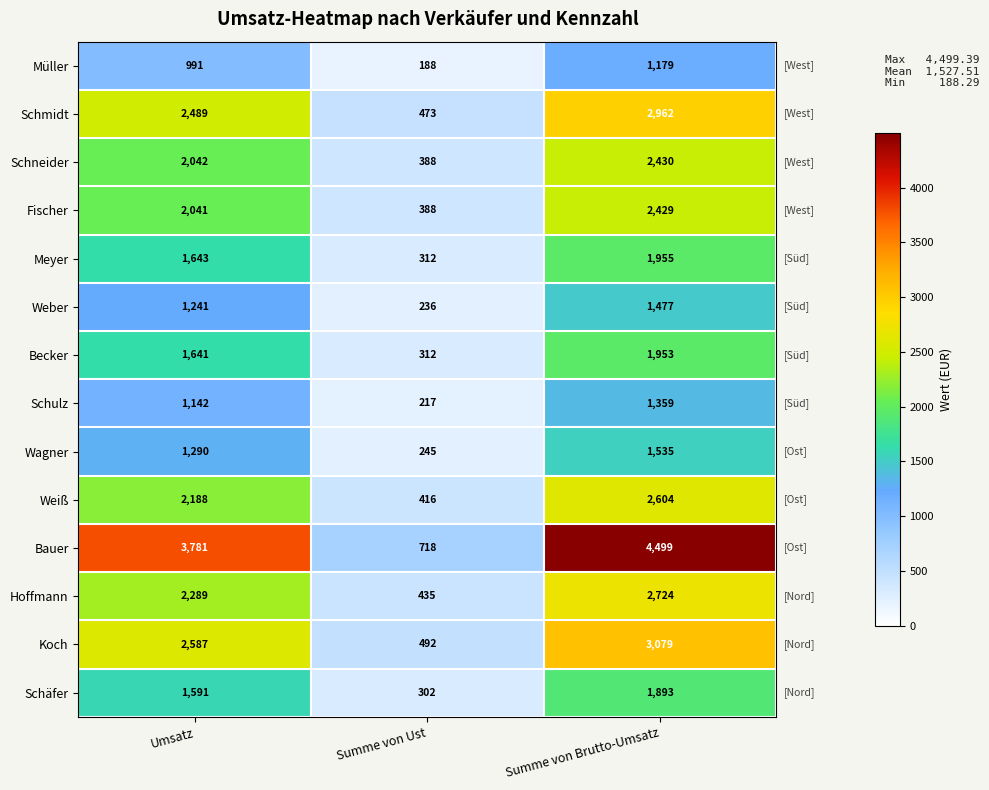

Which series has the largest range (max minus min)?

Bauer